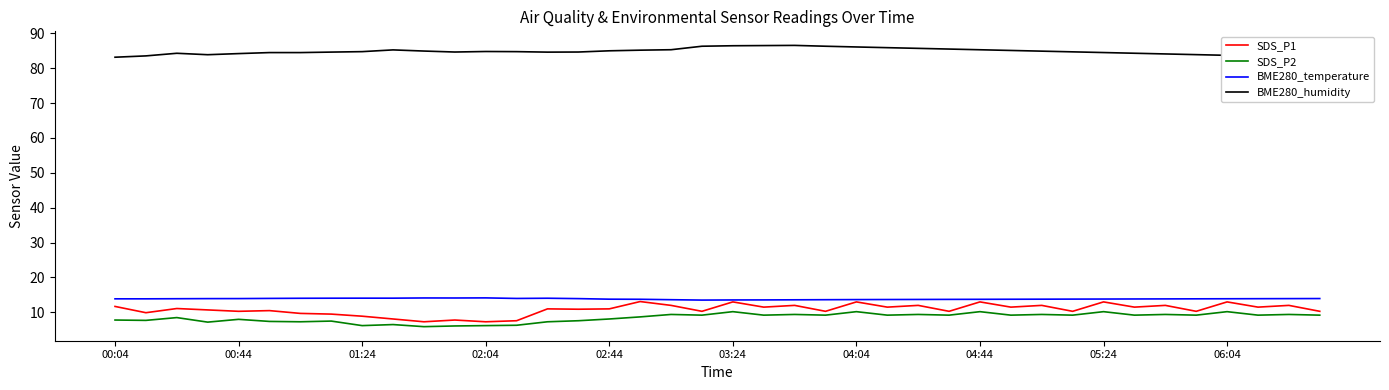

True or false: SDS_P2 and BME280_temperature intersect in this chart.

False